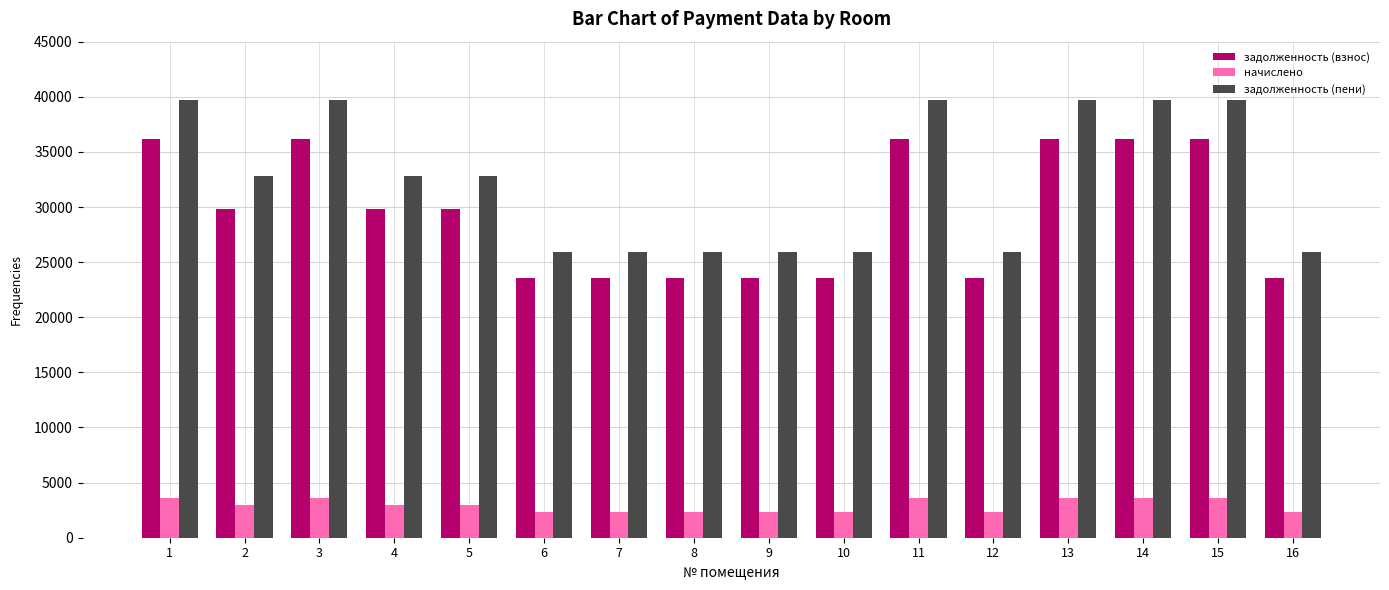

Reading right to left, extract all data points from this chart.

задолженность (взнос): 23572.8	36145.0	36145.0	36145.0	23572.8	36145.0	23572.8	23572.8	23572.8	23572.8	23572.8	29858.9	29858.9	36145.0	29858.9	36145.0
начислено: 2340.0	3588.0	3588.0	3588.0	2340.0	3588.0	2340.0	2340.0	2340.0	2340.0	2340.0	2964.0	2964.0	3588.0	2964.0	3588.0
задолженность (пени): 25912.8	39733.0	39733.0	39733.0	25912.8	39733.0	25912.8	25912.8	25912.8	25912.8	25912.8	32822.9	32822.9	39733.0	32822.9	39733.0